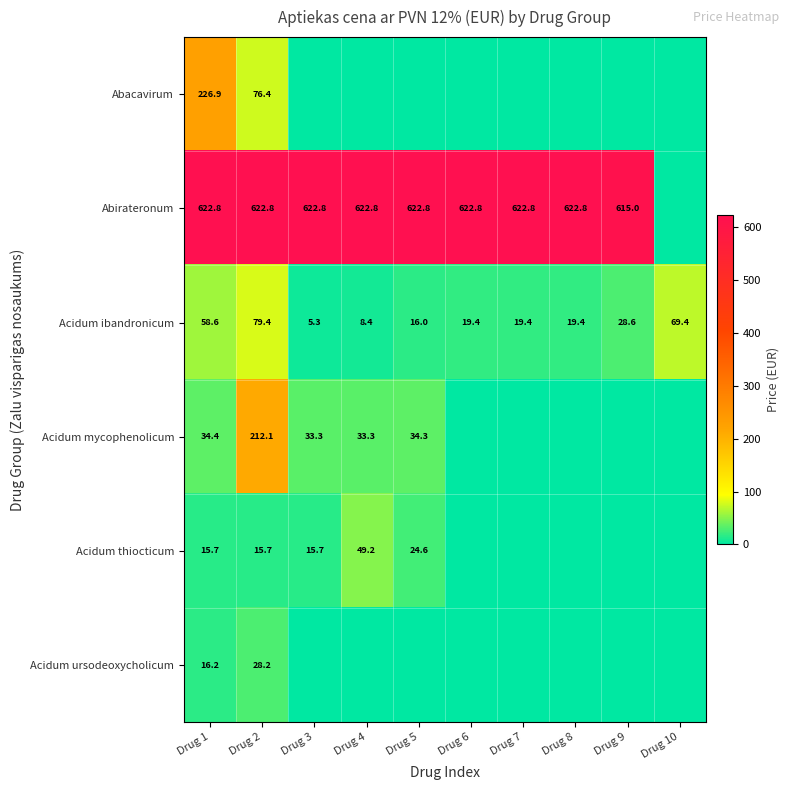

What is the spread (max minus min) of values at Drug 2?

607.1